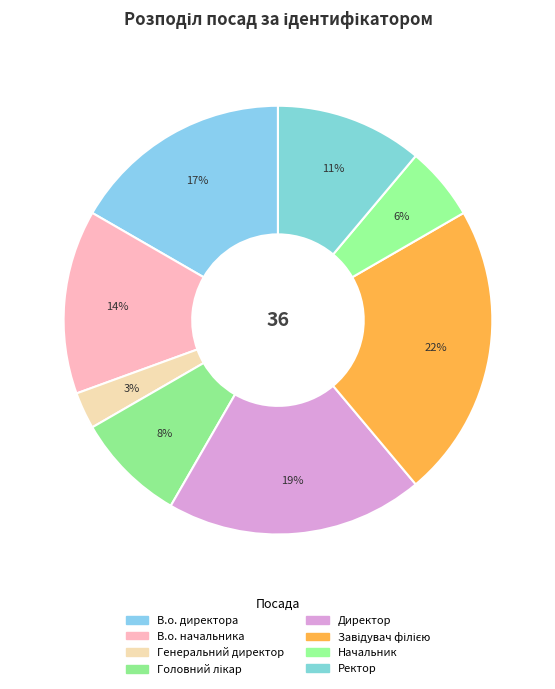

Combined, do Головний лікар and В.о. директора account for over 50%?

No